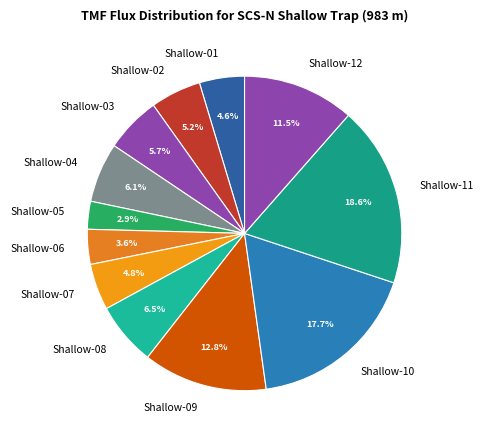

What percentage is the Shallow-04 slice, to the nearest percent?

6%